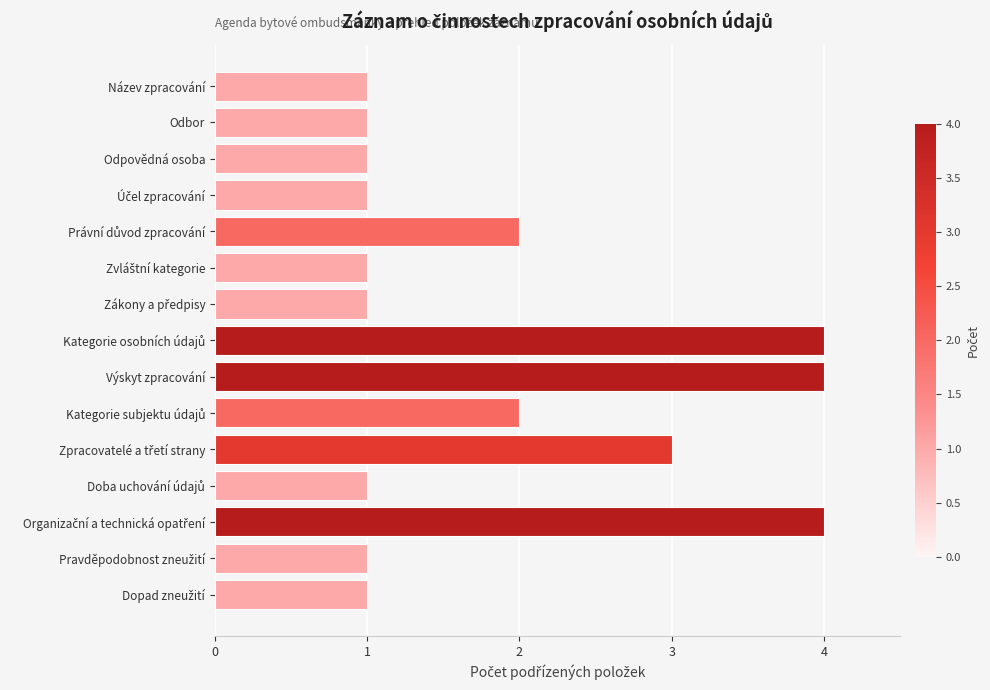

What is the sum of all values?

28